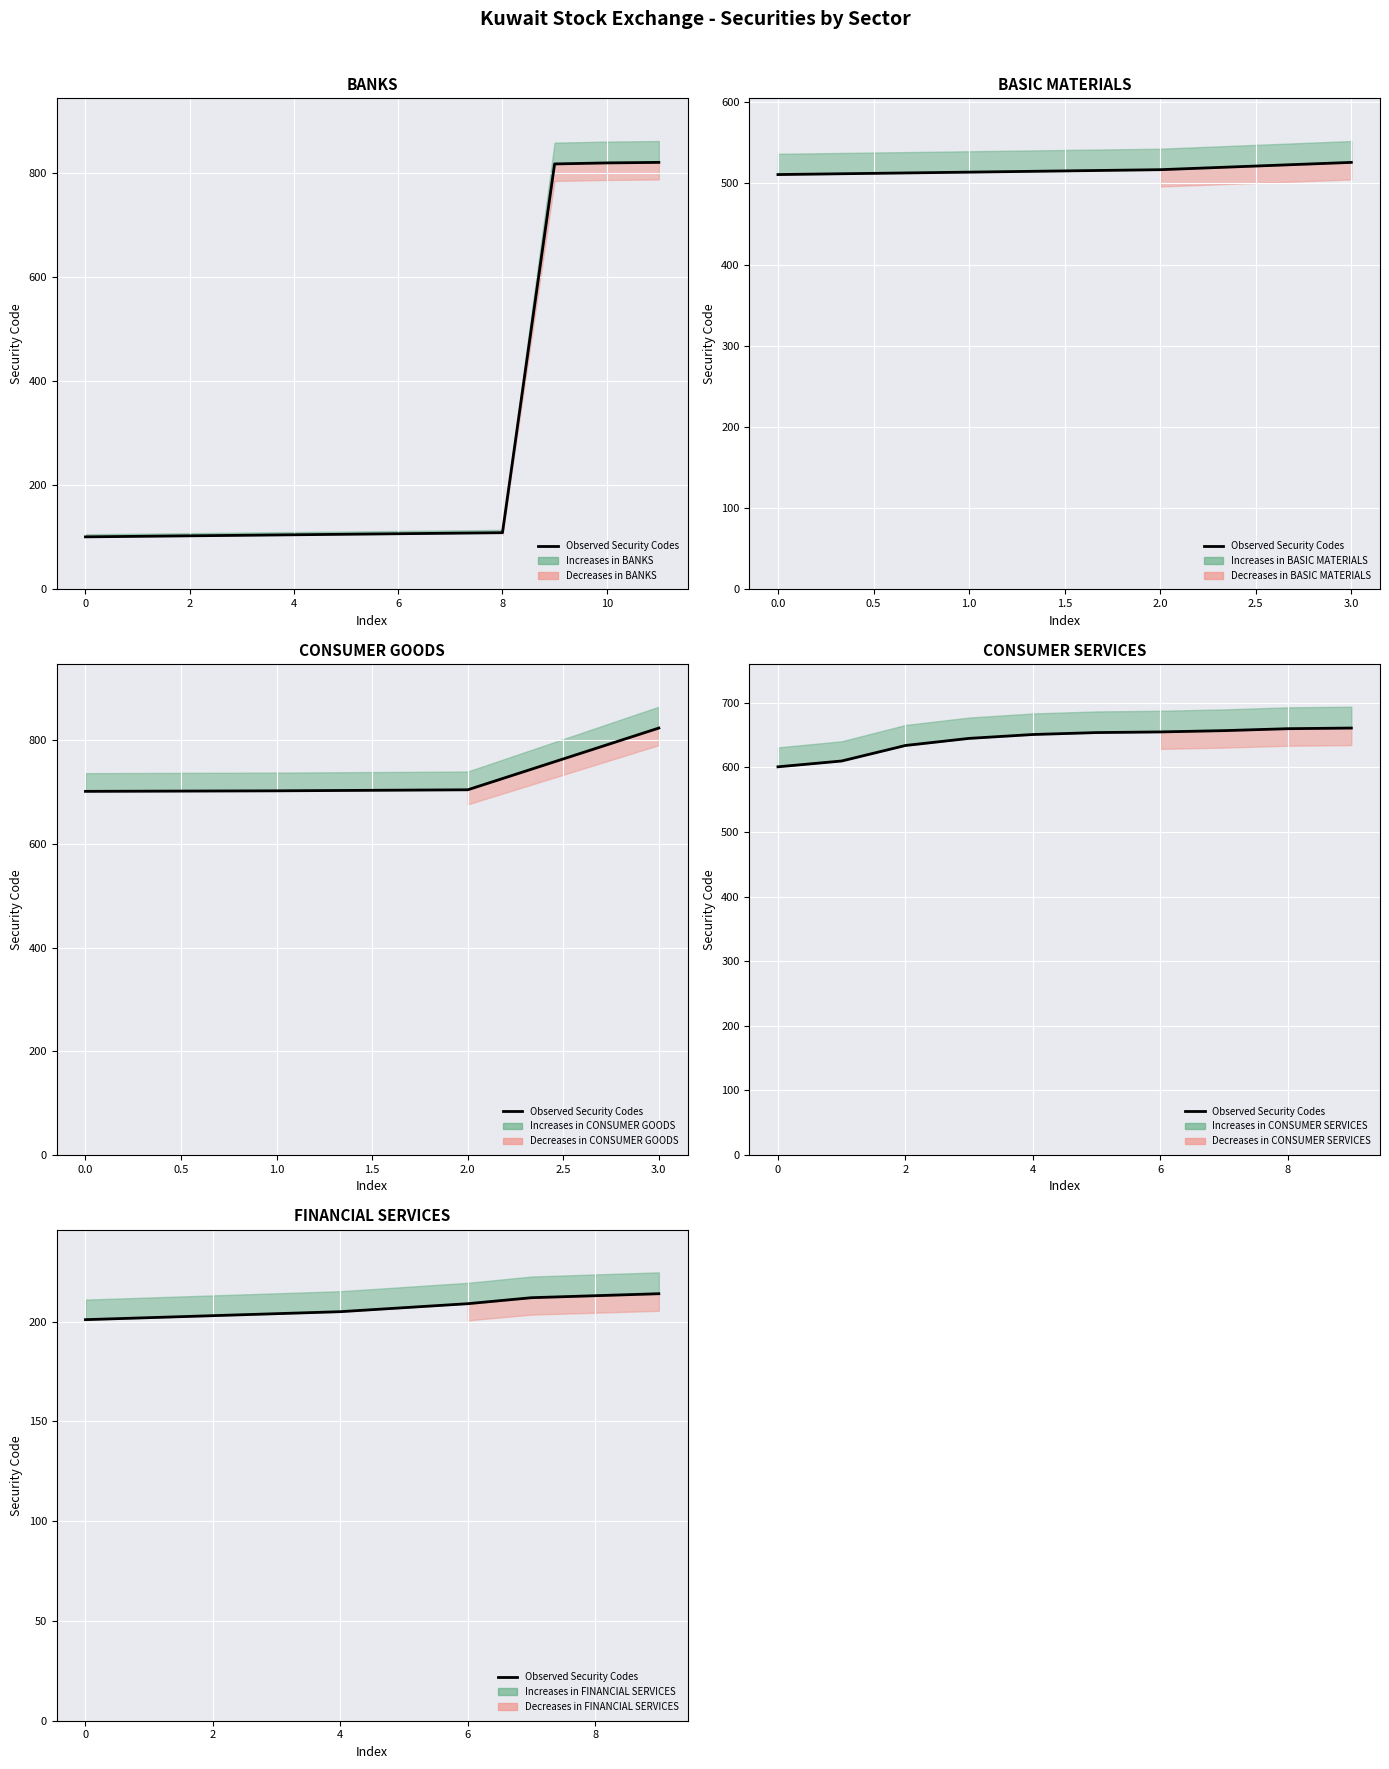

Reading left to right, extract all data points from this chart.

201	202	203	204	205	207	209	212	213	214